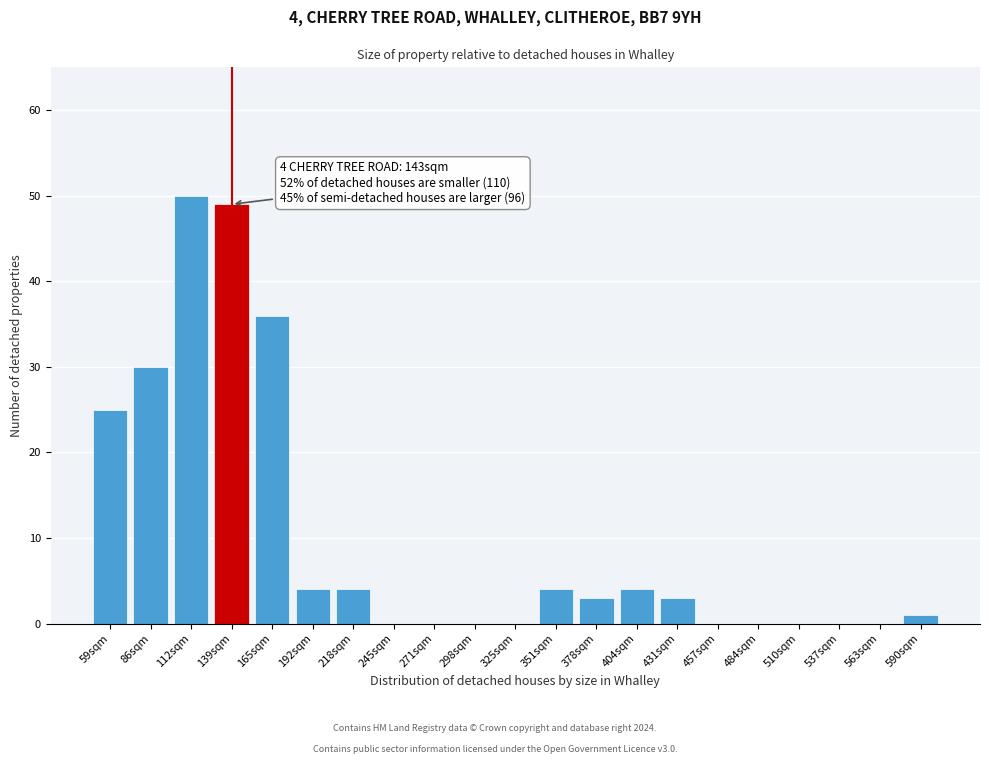

Reading left to right, extract all data points from this chart.

59sqm=25	86sqm=30	112sqm=50	139sqm=49	165sqm=36	192sqm=4	218sqm=4	245sqm=0	271sqm=0	298sqm=0	325sqm=0	351sqm=4	378sqm=3	404sqm=4	431sqm=3	457sqm=0	484sqm=0	510sqm=0	537sqm=0	563sqm=0	590sqm=1